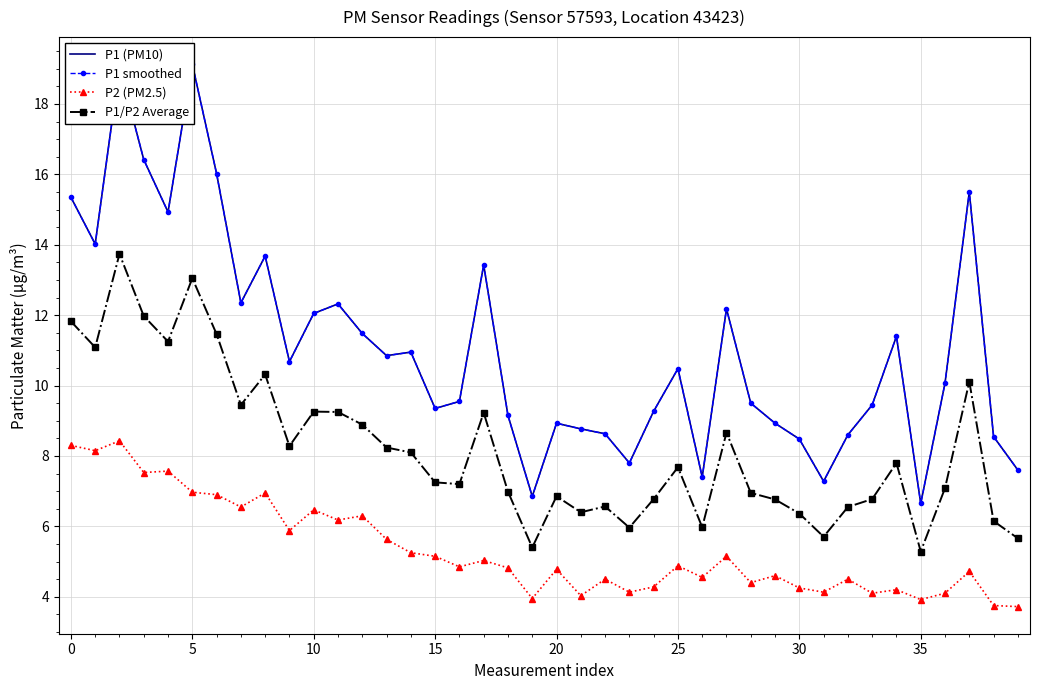

What value does the P1 (PM10) series have at 16?

9.6